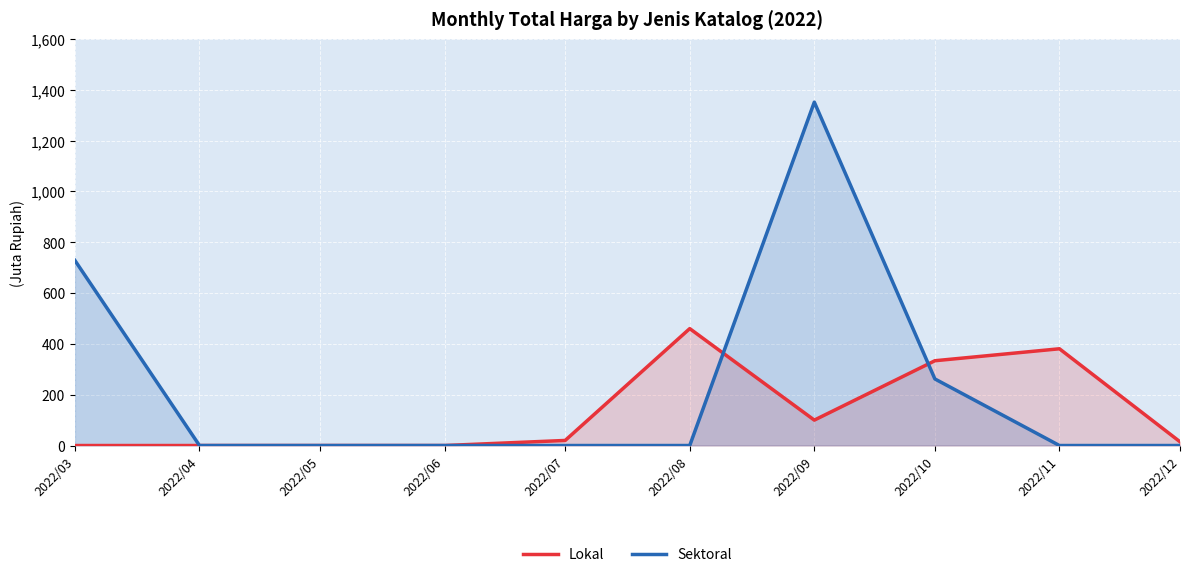

Which series has the widest spread of values?

Sektoral